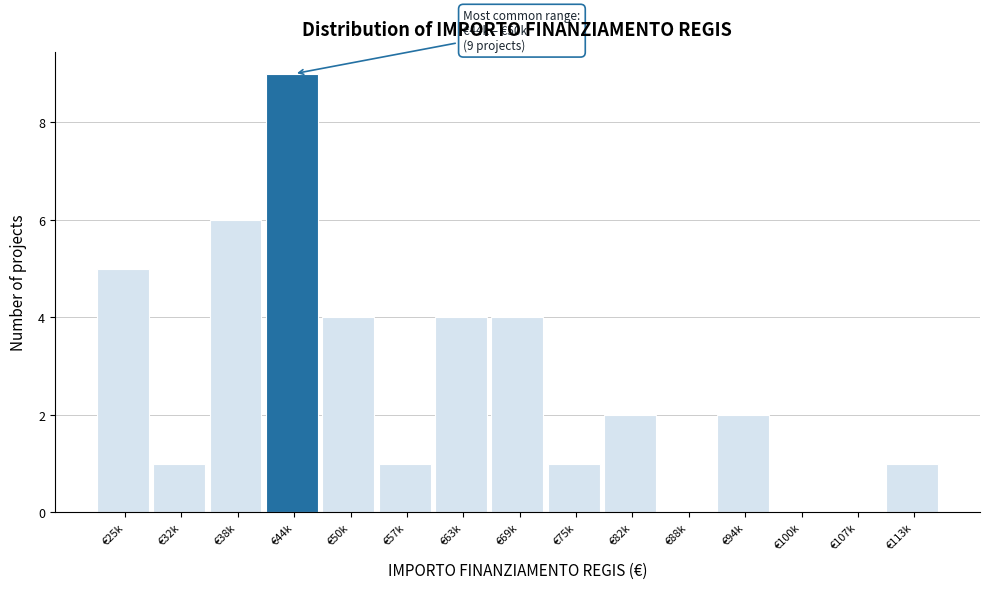

Reading left to right, what are all the values shown in this chart?

€25k=5	€32k=1	€38k=6	€44k=9	€50k=4	€57k=1	€63k=4	€69k=4	€75k=1	€82k=2	€88k=0	€94k=2	€100k=0	€107k=0	€113k=1